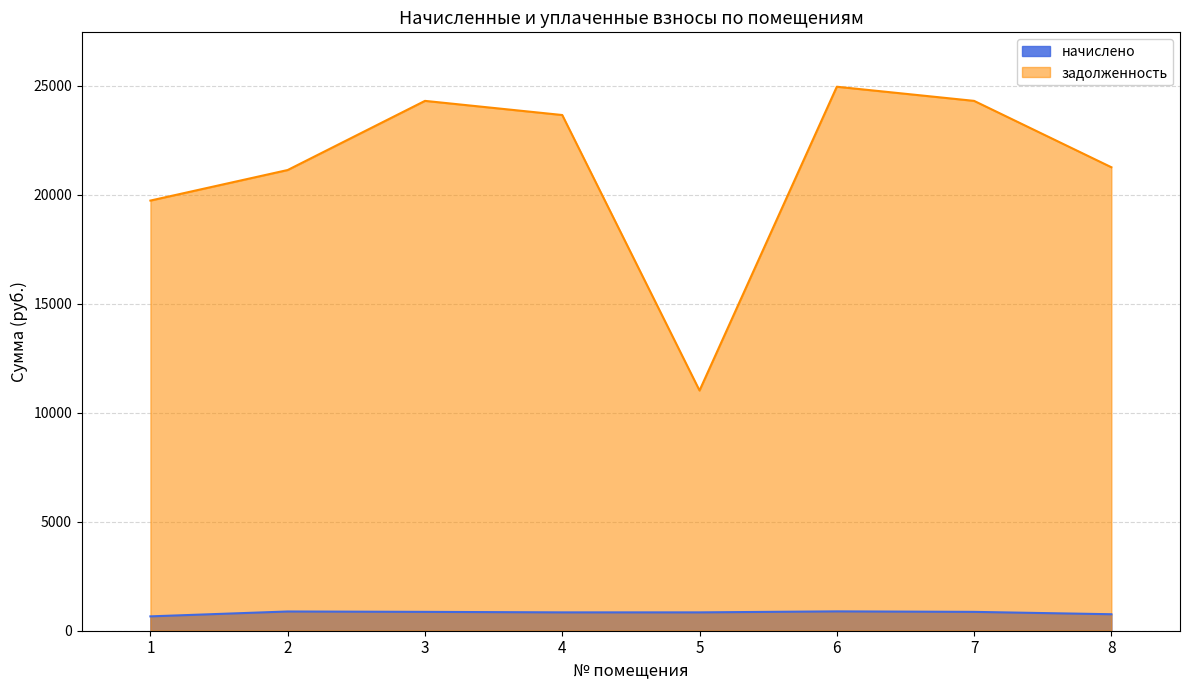

Reading left to right, extract all data points from this chart.

начислено: 1=658.9	2=882.7	3=864.9	4=841.8	5=841.8	6=888.0	7=864.9	8=756.6
задолженность: 1=19741.3	2=21143.7	3=24317.0	4=23667.8	5=11023.8	6=24966.0	7=24317.0	8=21271.0